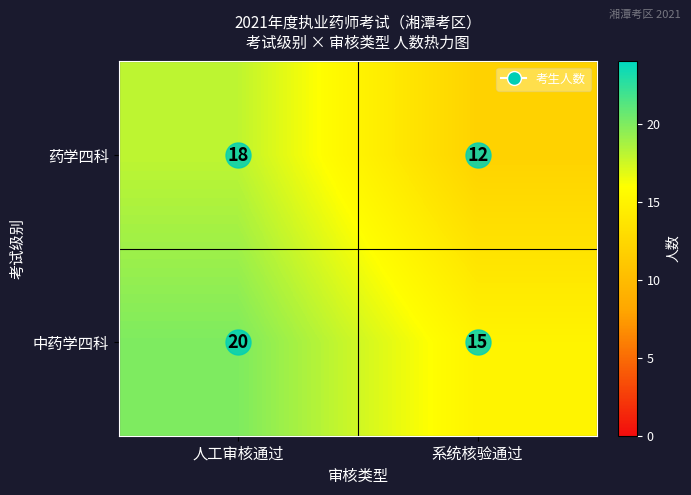

Which series has the largest total across all categories?

中药学四科